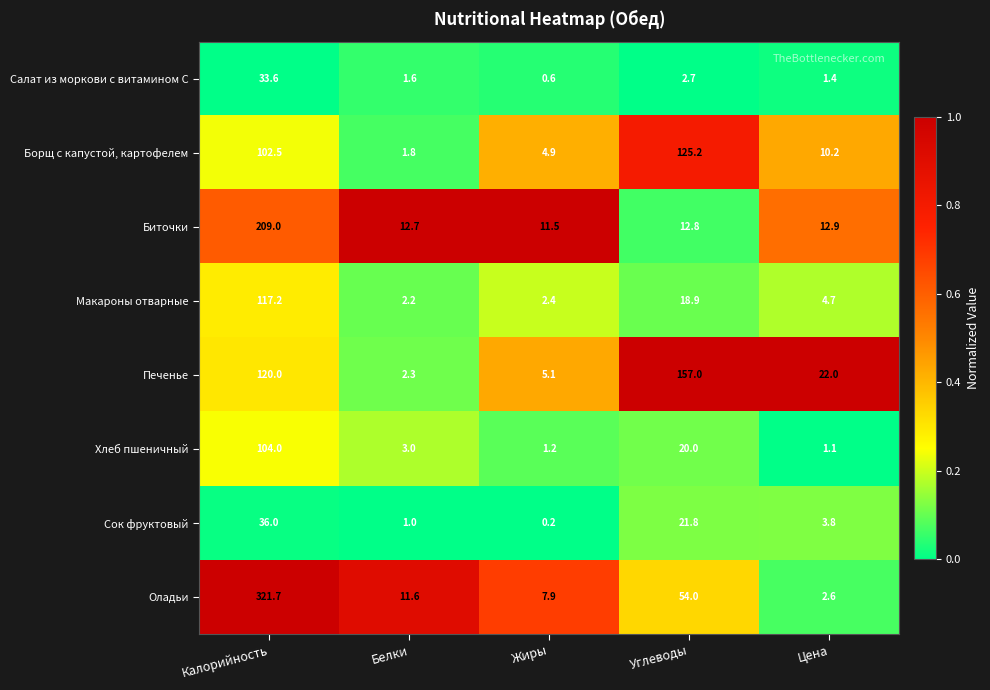

At which category is the sum across all series the highest?

Калорийность